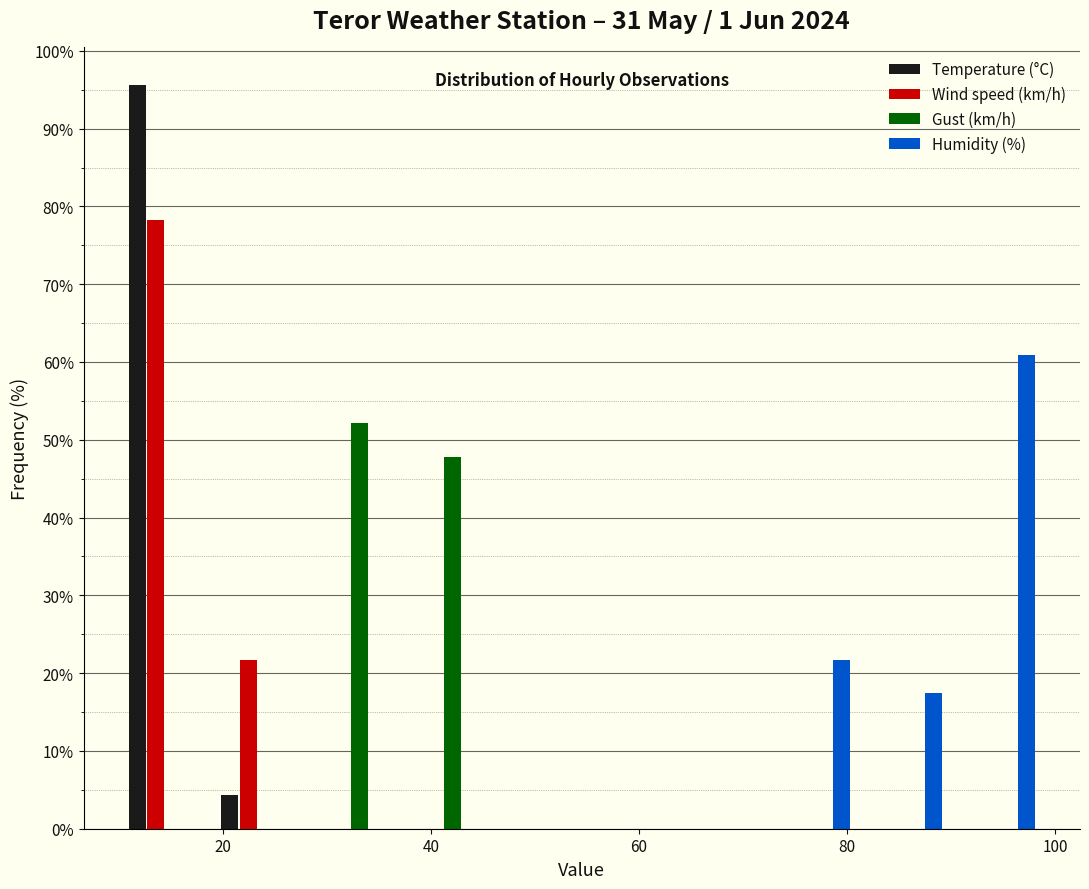

What is the height of the Temperature (°C) bar covering 10 to 18 on the x-axis? Neither the bar edges nor the heights are printed on the chart, so give them approximately, as read against the axes.

96